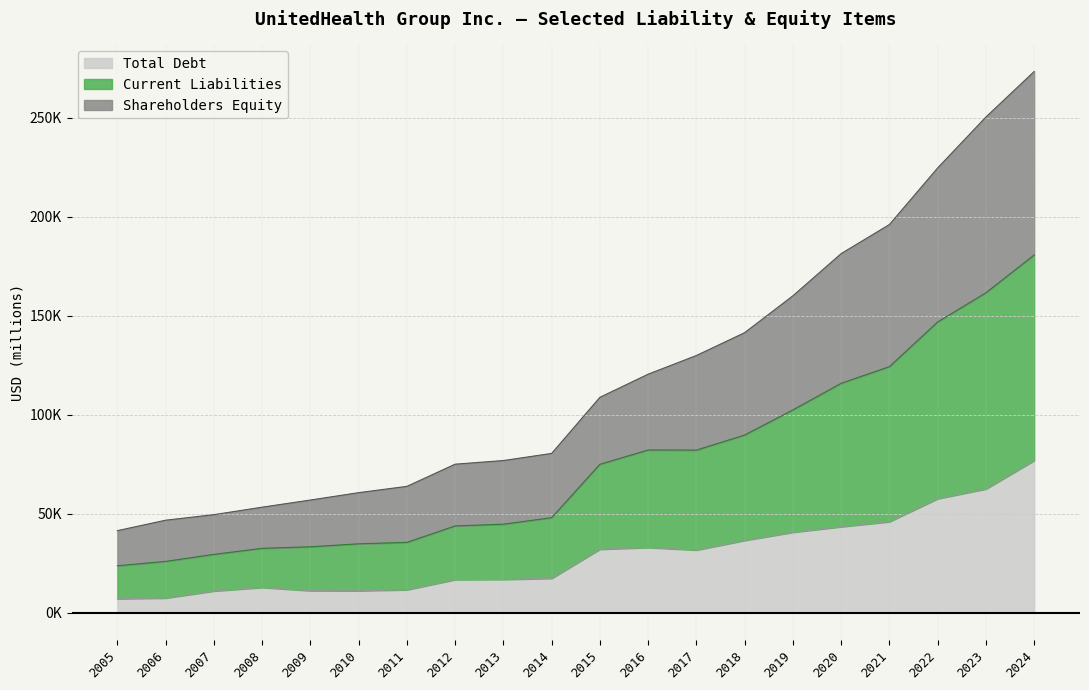

Where does the Current Liabilities series first go above 108822?

2016